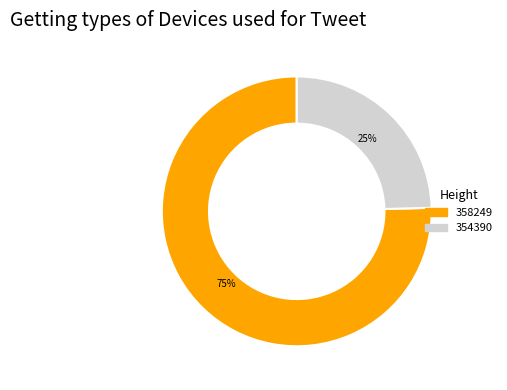

Which slice is the smallest?

354390